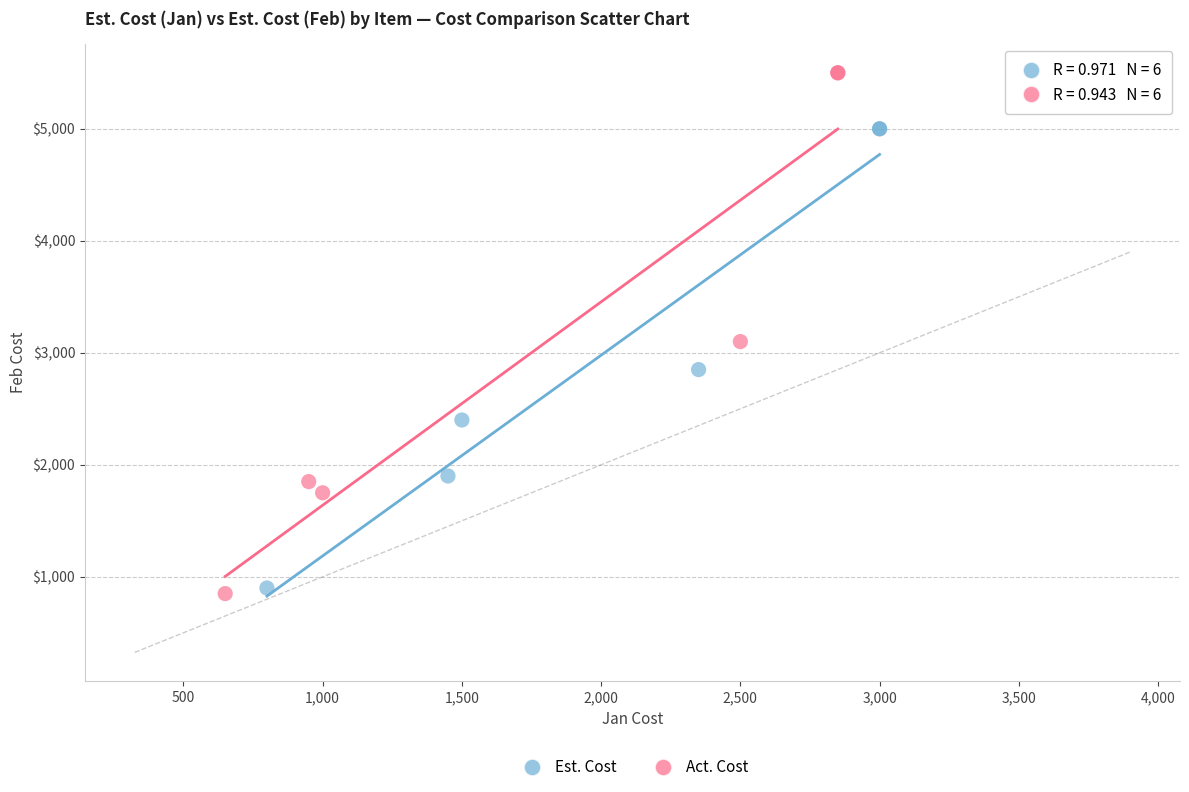

Which series reaches the maximum Y coordinate?

Act. Cost